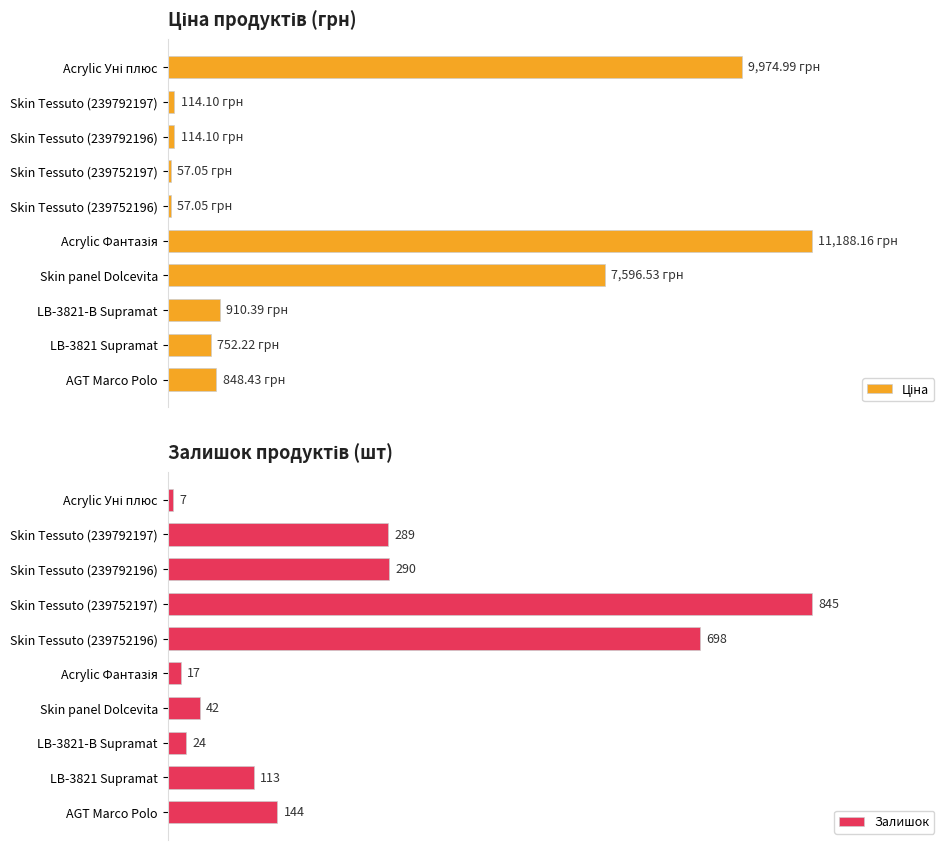

At which label is Залишок closest to 426?

Skin Tessuto (239792196)